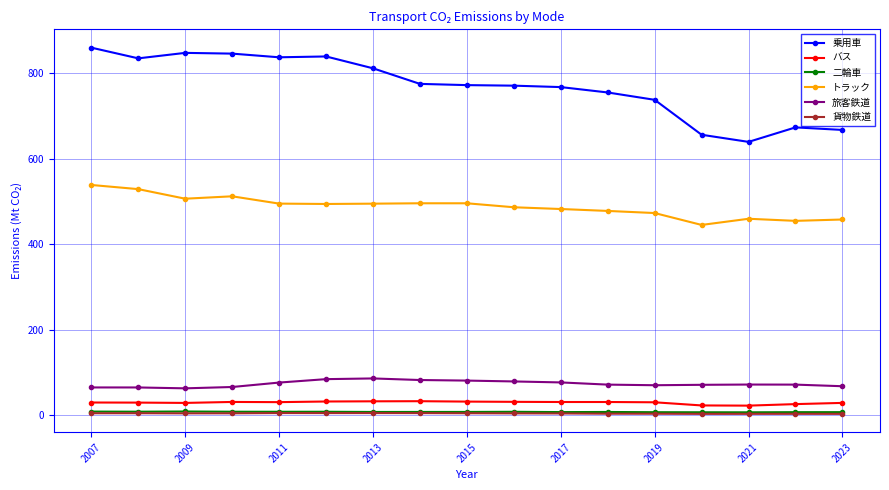

At how many categories does at least one series exceed 65?

17